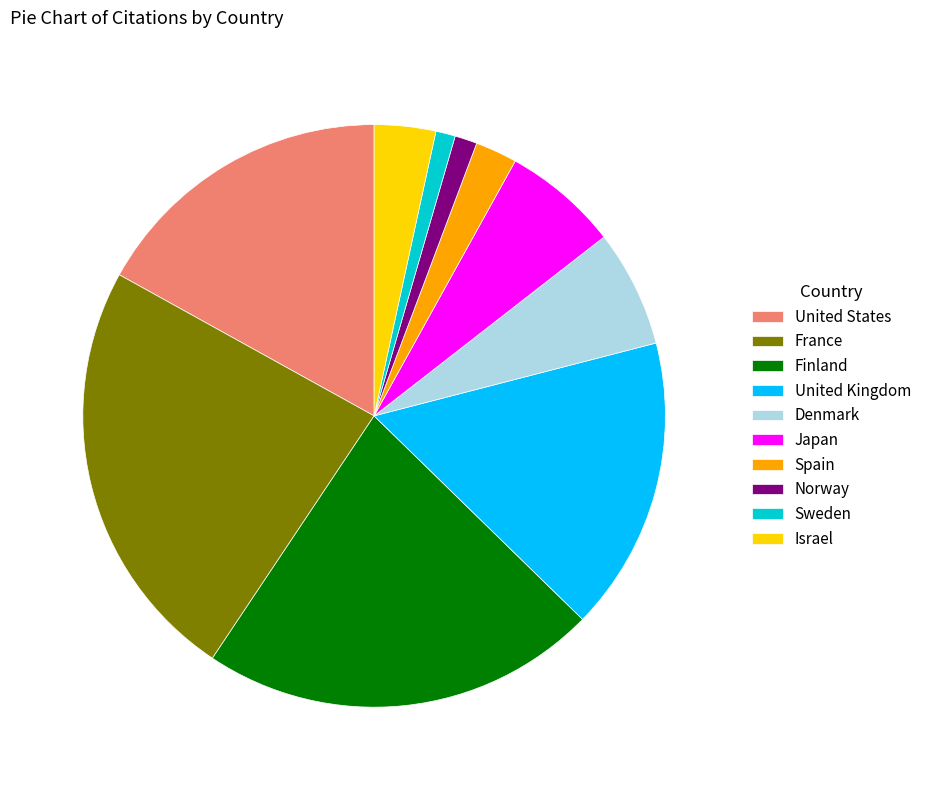

Is it true that Denmark is 7% of the pie?

True